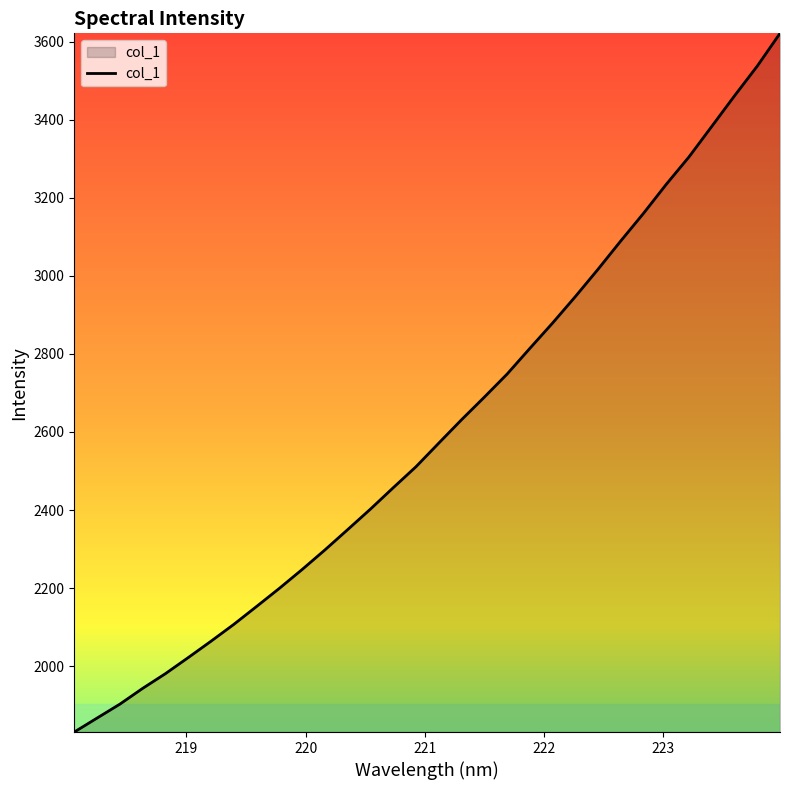

What is the minimum value shown in the chart?

1831.4